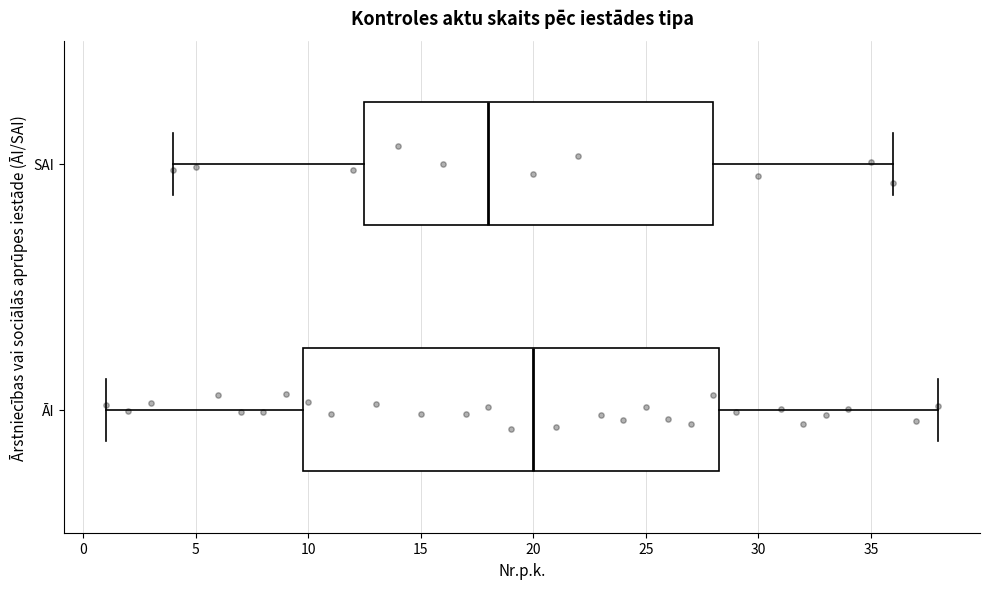

Reading bottom to top, read every box against the x-axis: the position of its median line, the range the box covers, and the ends of its whiskers. The values are not printed on the chart, so give them approximately, as read against the axis.

ĀI: median 20.0, box 10.0 to 28.5, whiskers 1.0 to 38.0
SAI: median 18.0, box 12.5 to 28.0, whiskers 4.0 to 36.0